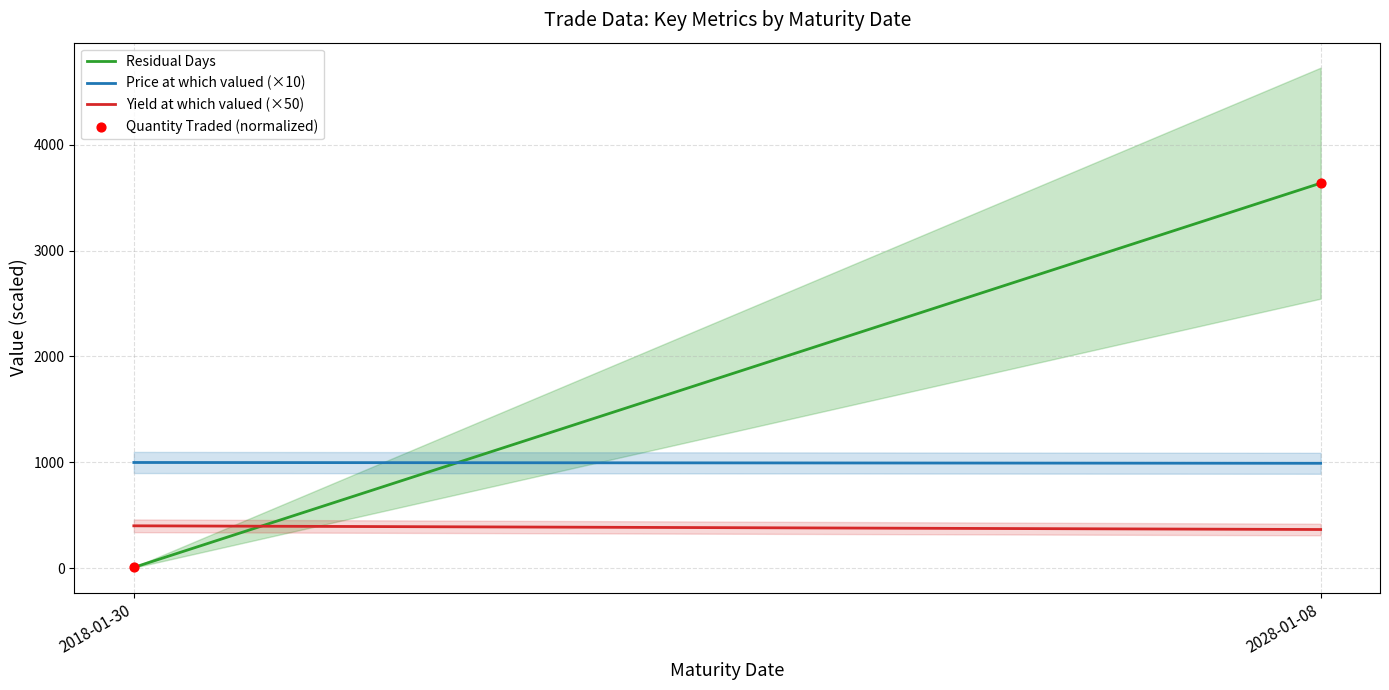

What is the range of Y values (max minus min)?

3623.4